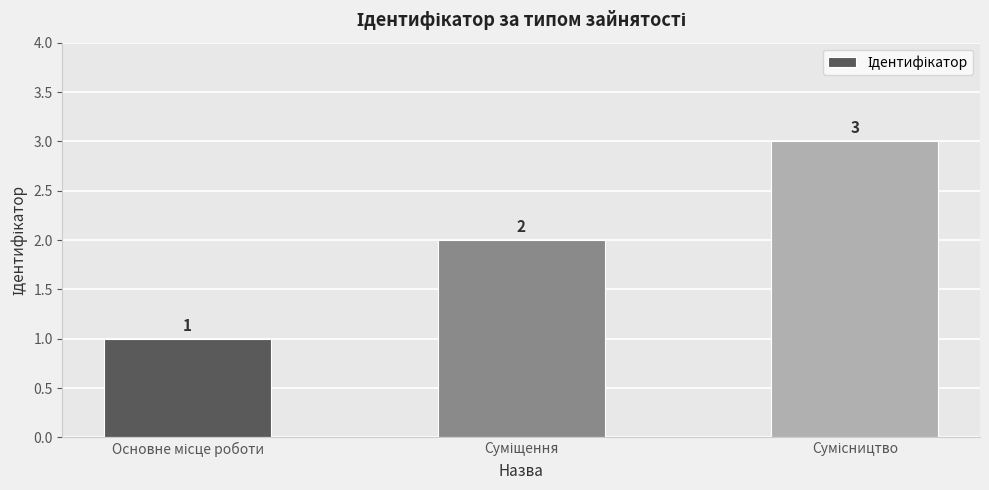

How many distinct data groups are displayed?

1